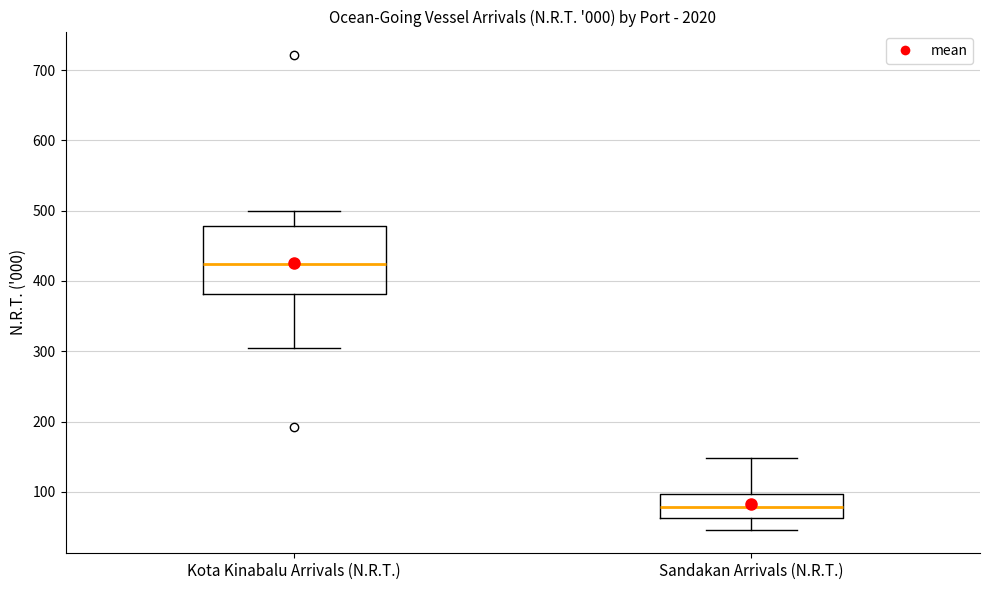

Which box is the tallest, from its lower edge to its upper edge?

Kota Kinabalu Arrivals (N.R.T.)